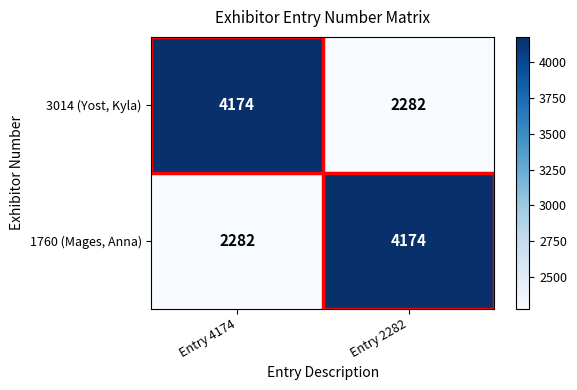

What is the spread (max minus min) of values at Entry 2282?

1892